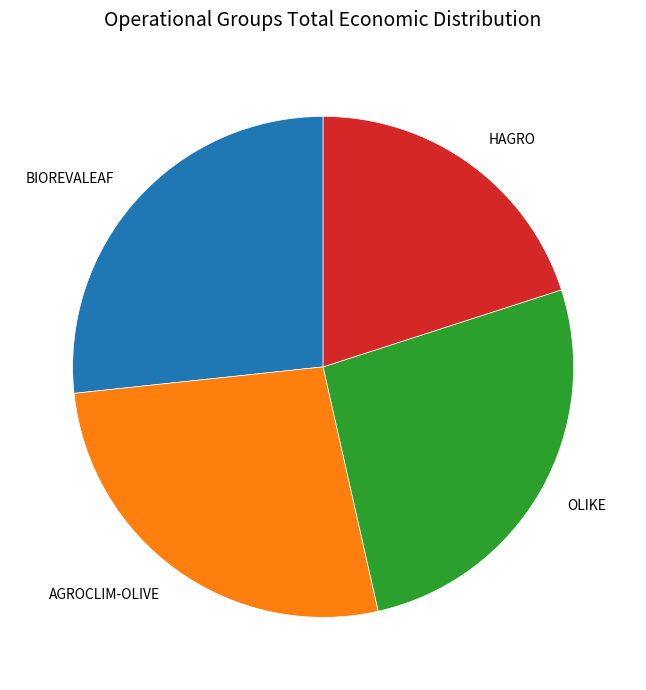

How many slices are in this pie chart?

4